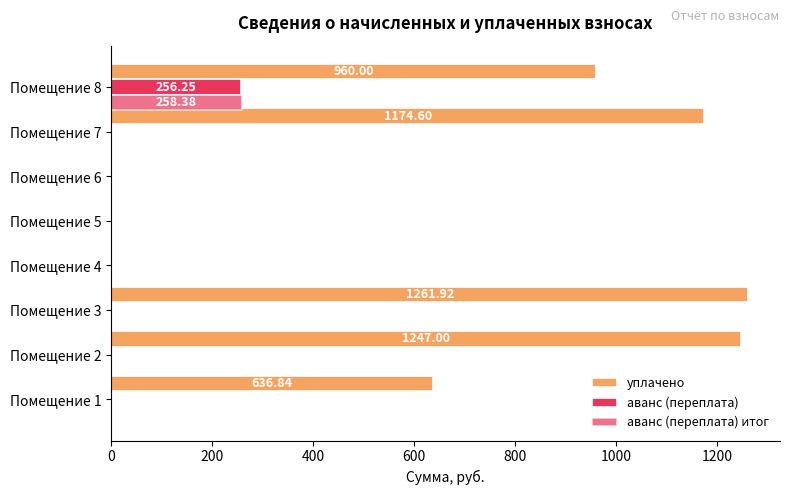

Count the number of data series in this chart.

3